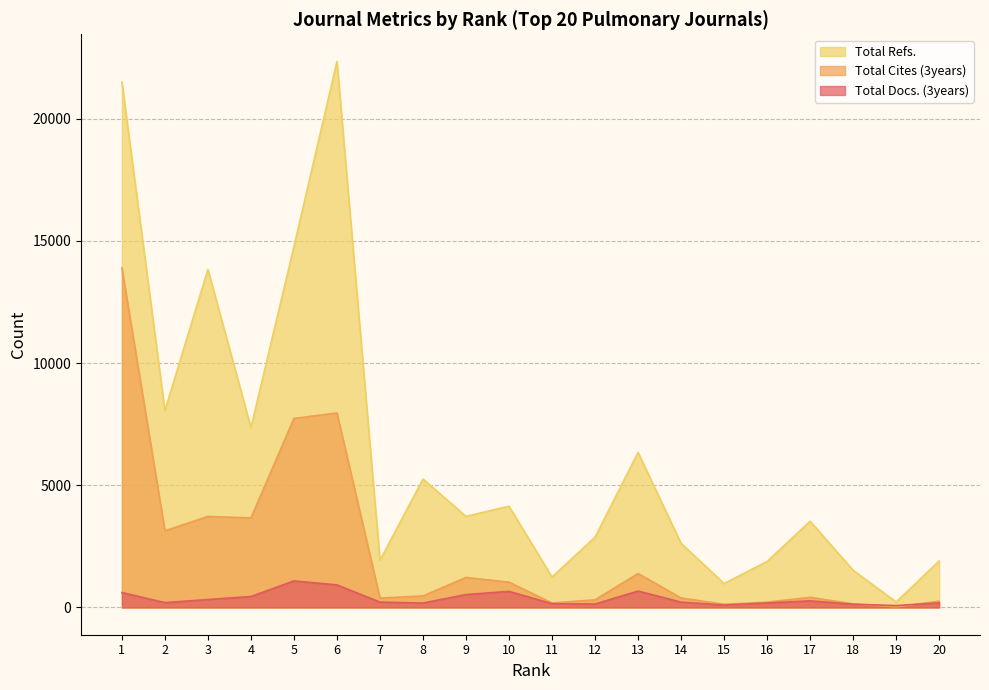

Which category has the lowest value in the Total Refs. series?

19